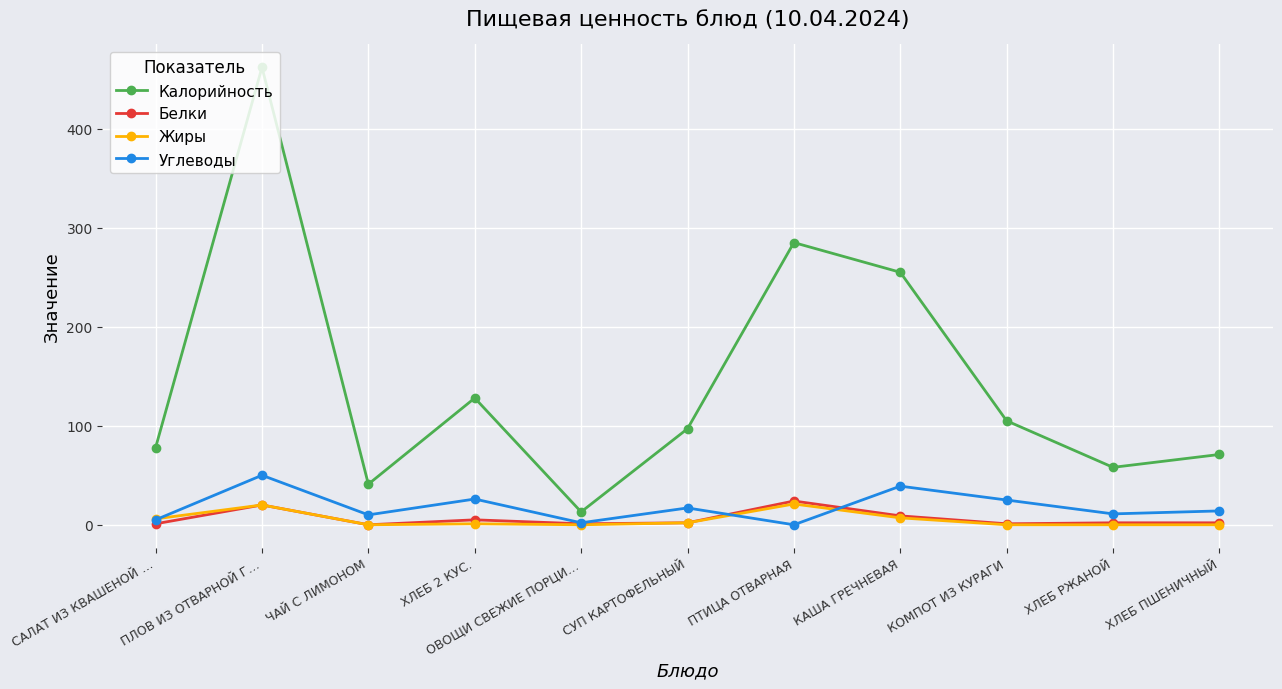

What is the label of the 4th point from the left?

ХЛЕБ 2 КУС.